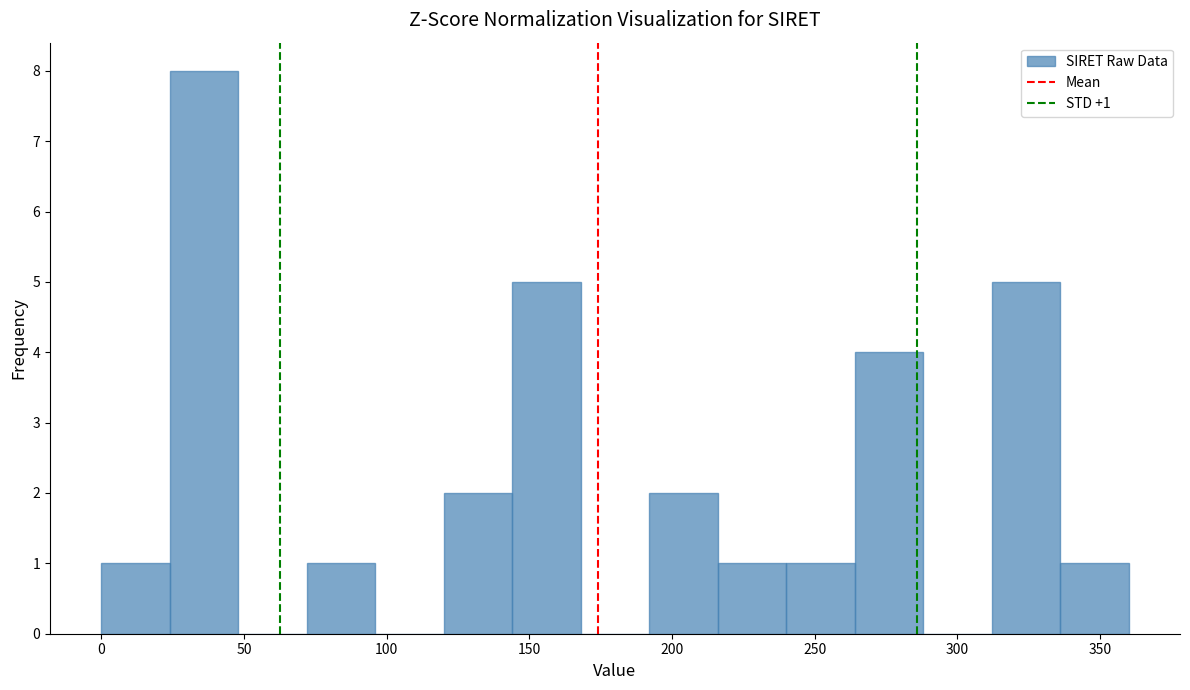

Which range on the x-axis has the tallest bar?

25 to 50